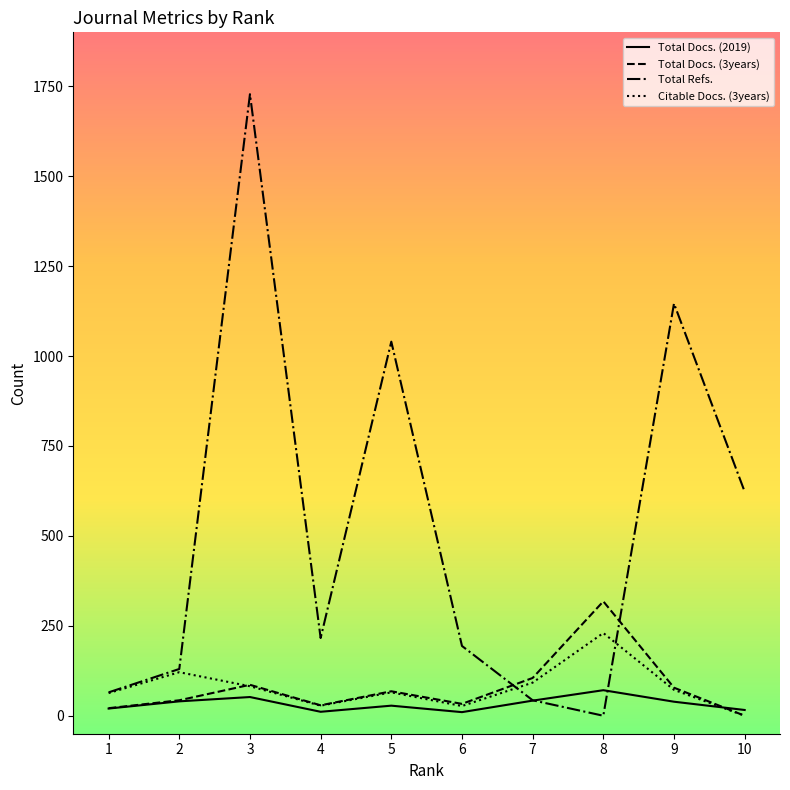

Rank the series by their maximum value, from highest to lowest.

Total Refs., Total Docs. (3years), Citable Docs. (3years), Total Docs. (2019)